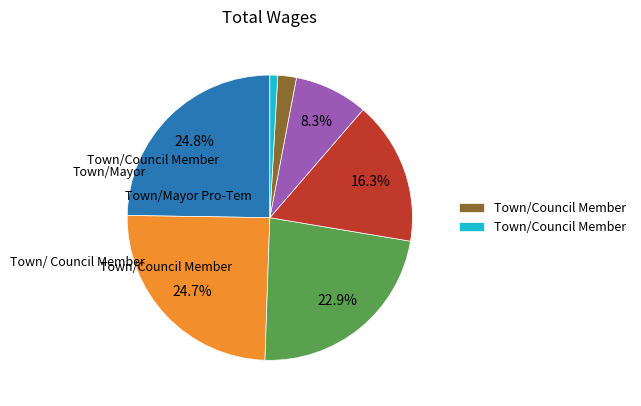

Is there any slice that represents more than half of the pie?

No